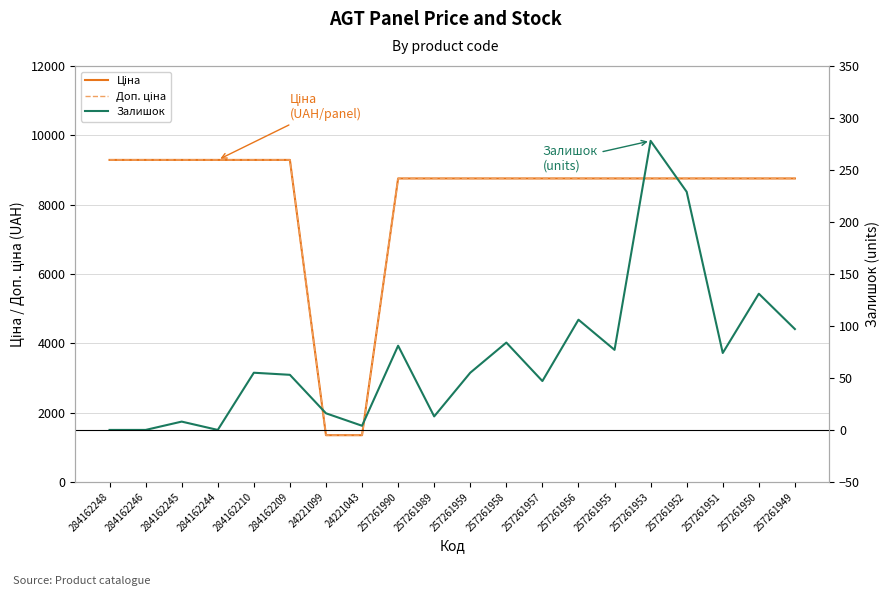

True or false: Залишок and Ціна intersect in this chart.

False